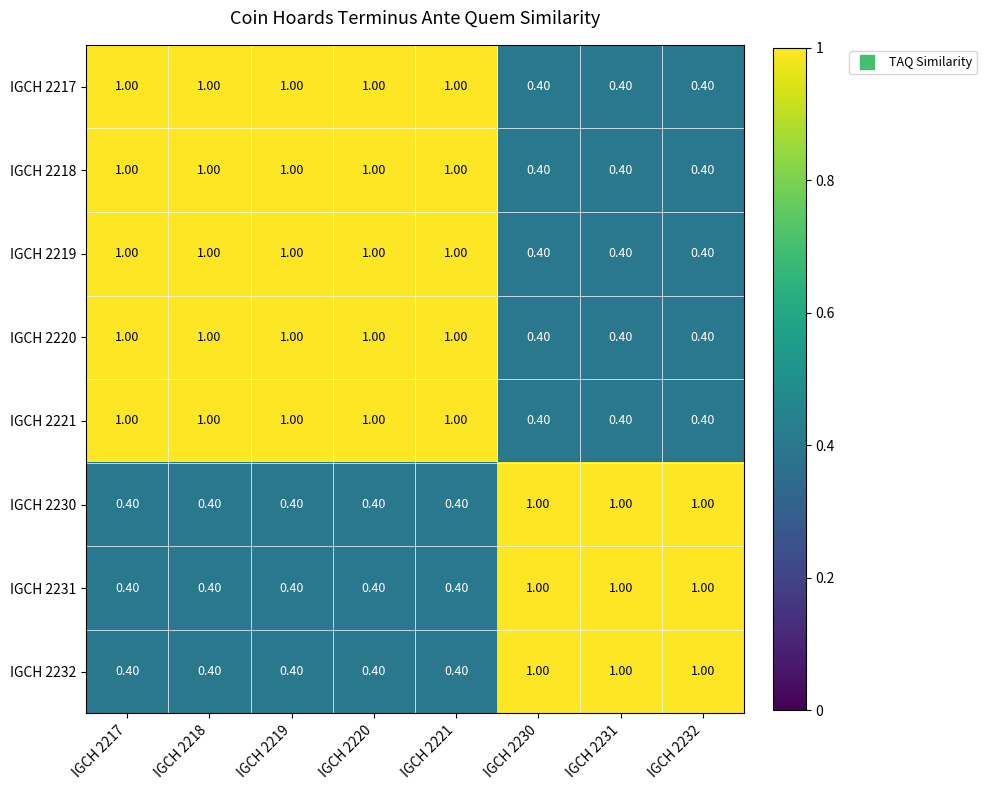

What is the spread (max minus min) of values at IGCH 2217?

0.6